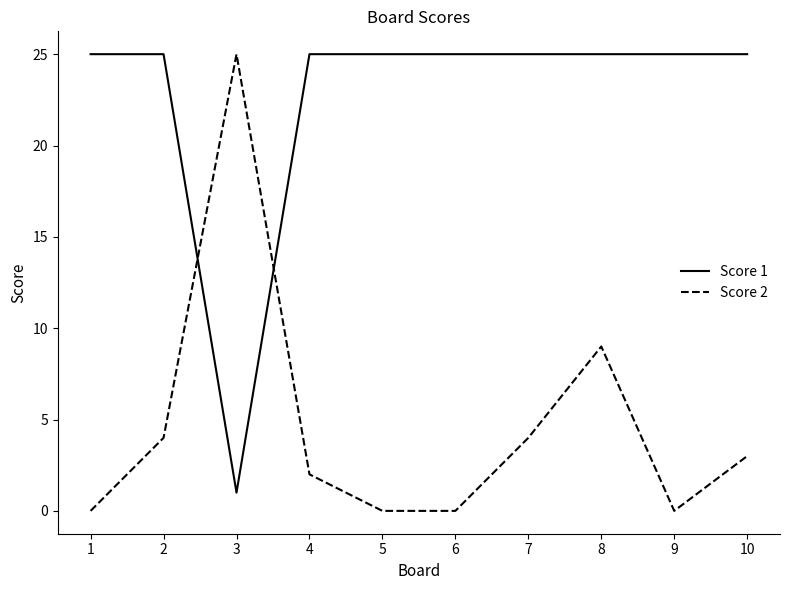

Reading left to right, transcribe all the data shown in this chart.

Score 1: 1=25	2=25	3=1	4=25	5=25	6=25	7=25	8=25	9=25	10=25
Score 2: 1=0	2=4	3=25	4=2	5=0	6=0	7=4	8=9	9=0	10=3